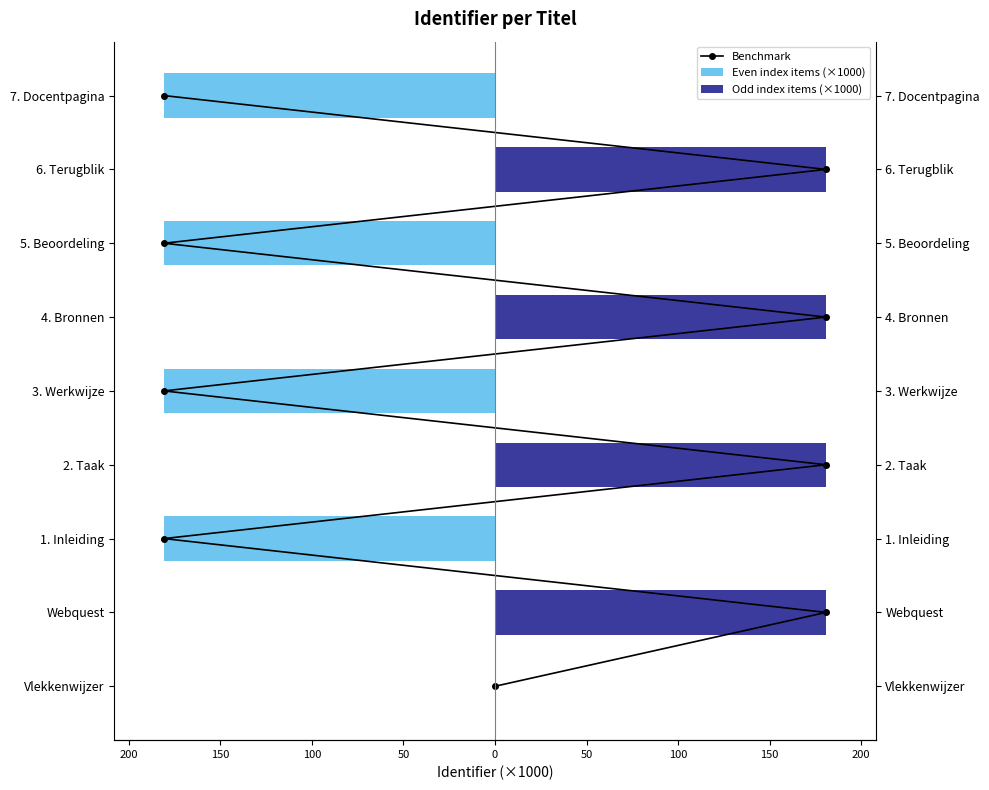

What is the approximate value of Benchmark at 100?

3.0